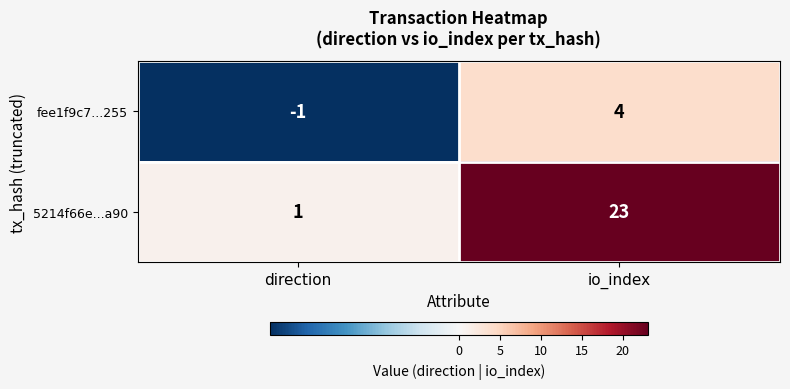

List the series in order of their overall mean, lowest first.

fee1f9c7...255, 5214f66e...a90